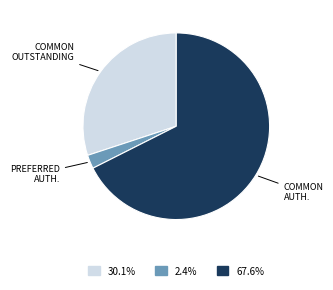

Rank the categories by value from highest to lowest.

Common Stock, shares authorized, Common Stock, shares outstanding, Preferred Stock, shares authorized